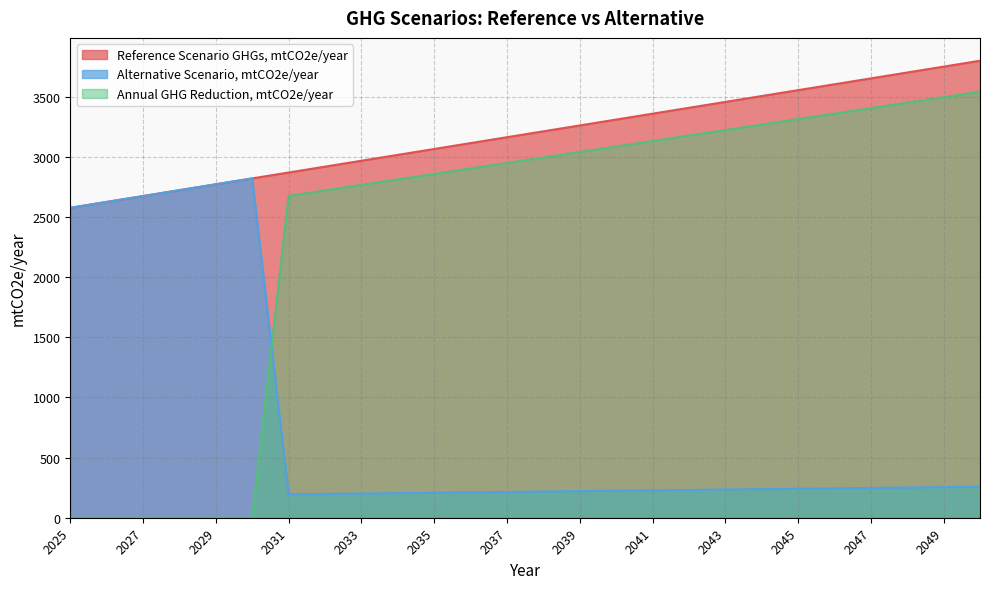

What is the difference between the Reference Scenario GHGs, mtCO2e/year values at 2026 and 2050?

1173.3